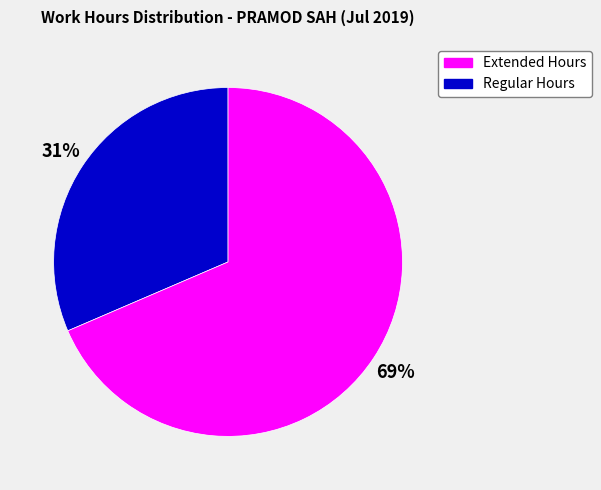

To the nearest percent, what is the average slice percentage?

50%